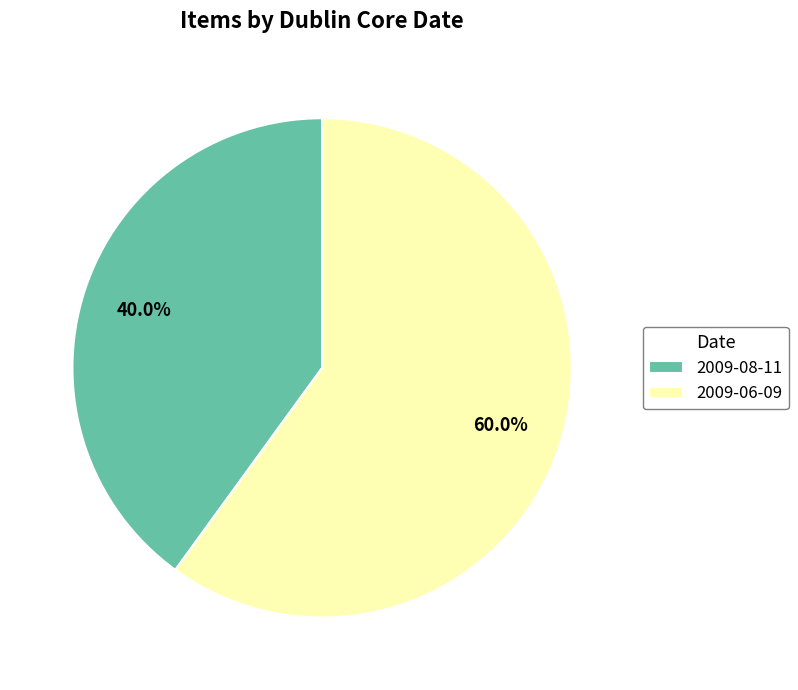

Which category has the smallest portion of the pie?

2009-08-11